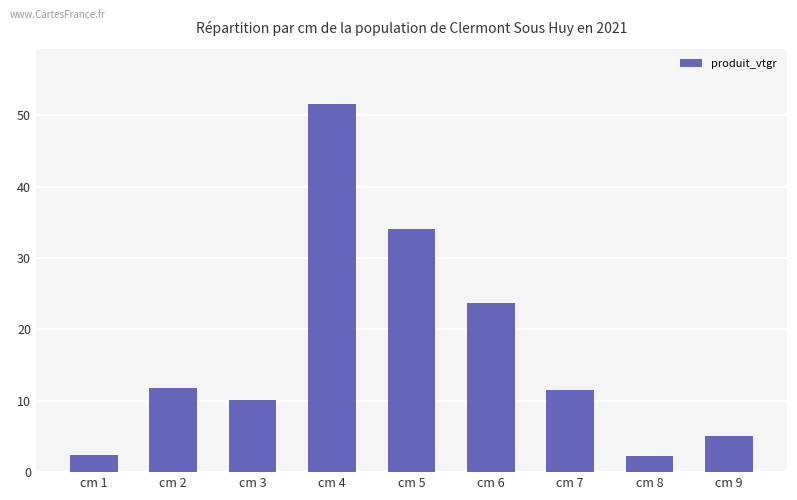

Which category has the highest value across all series?

cm 4